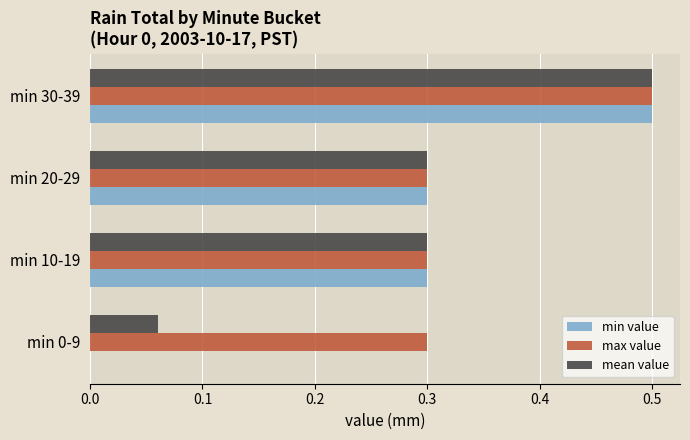

At which category does the chart reach its peak across all series?

min 30-39